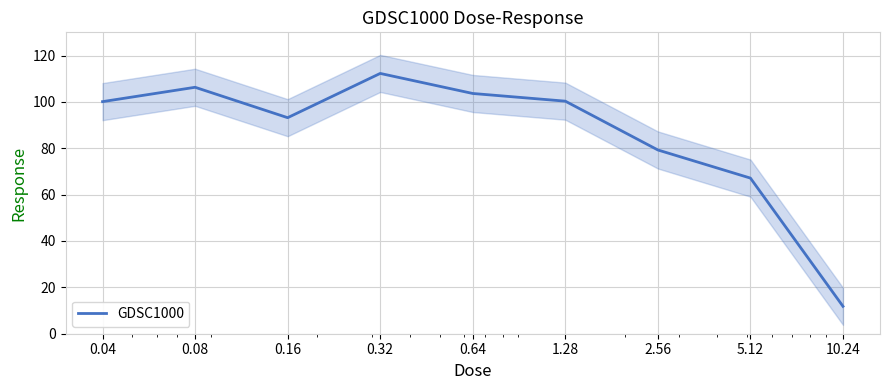

What is the label of the 2nd point from the left?

0.08